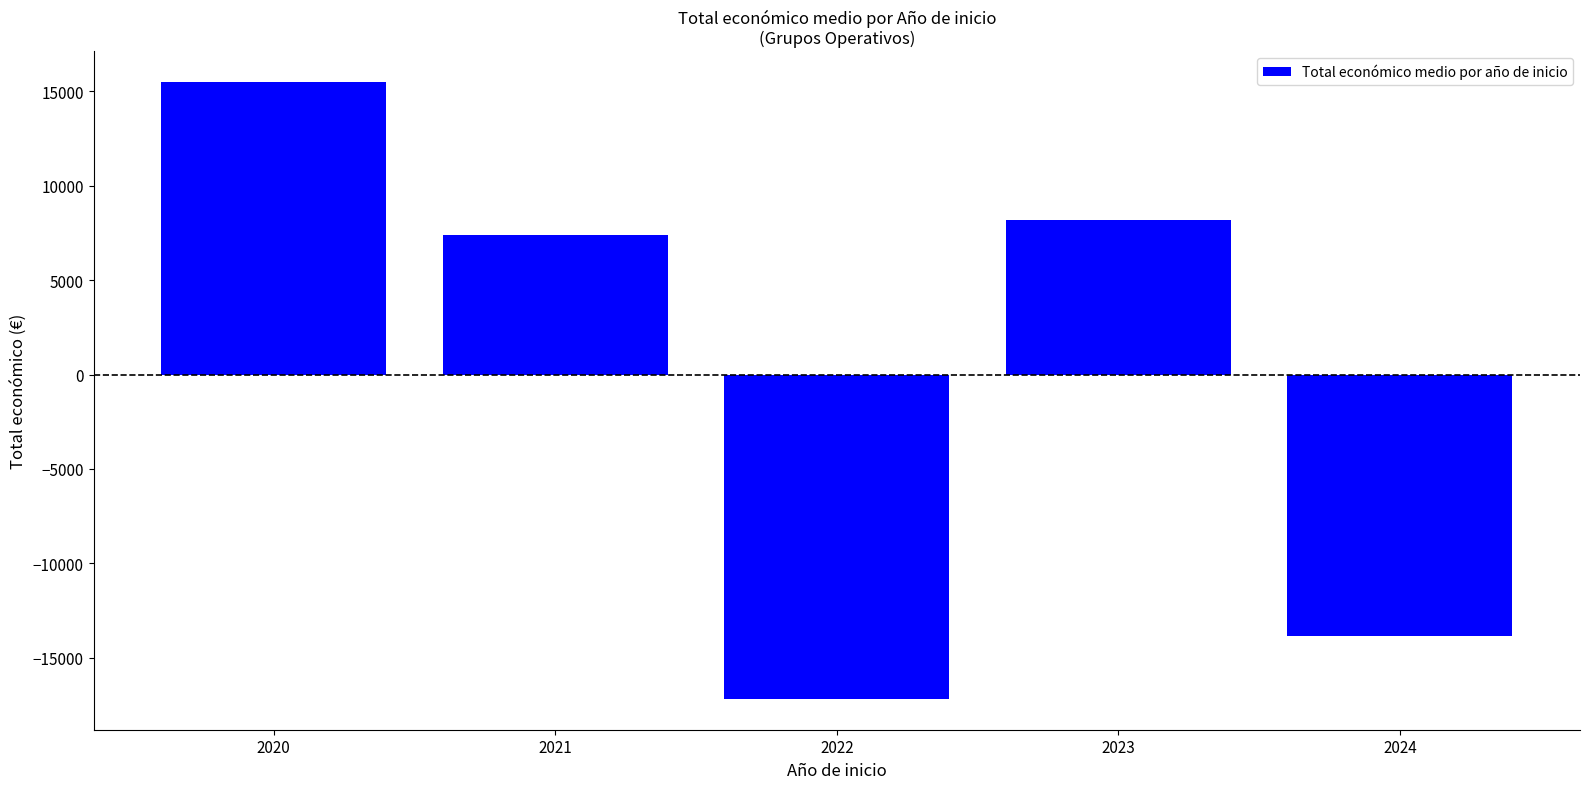

What is the value of the 2nd bar from the left?

7375.3